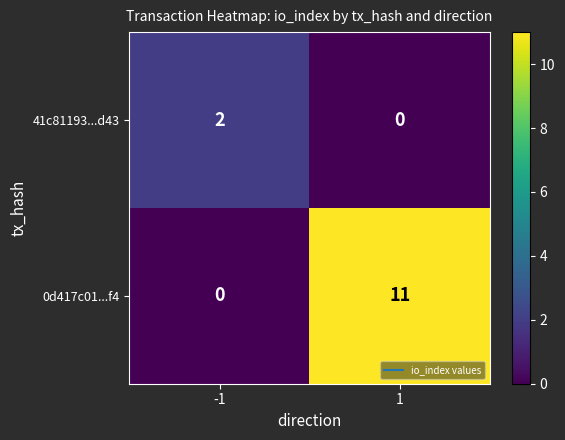

Rank the series by their maximum value, from highest to lowest.

0d417c01...f4, 41c81193...d43